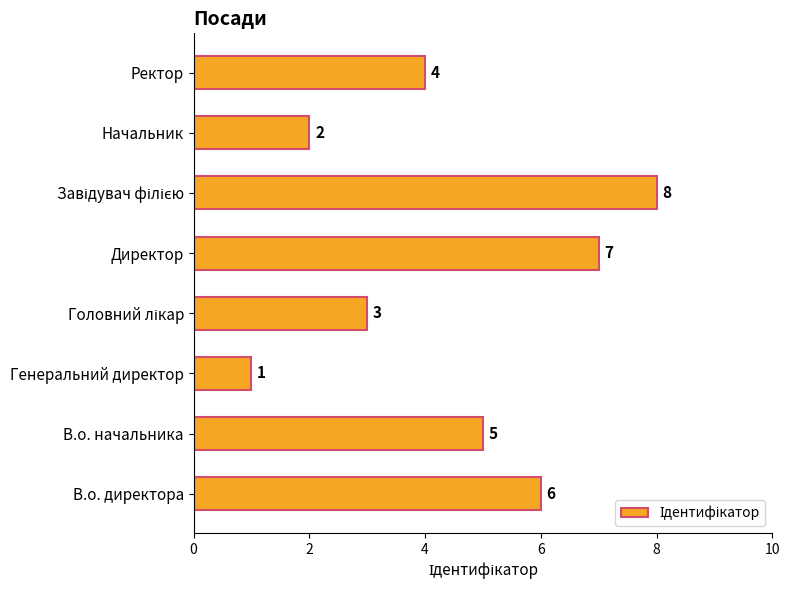

What is the smallest value displayed?

1